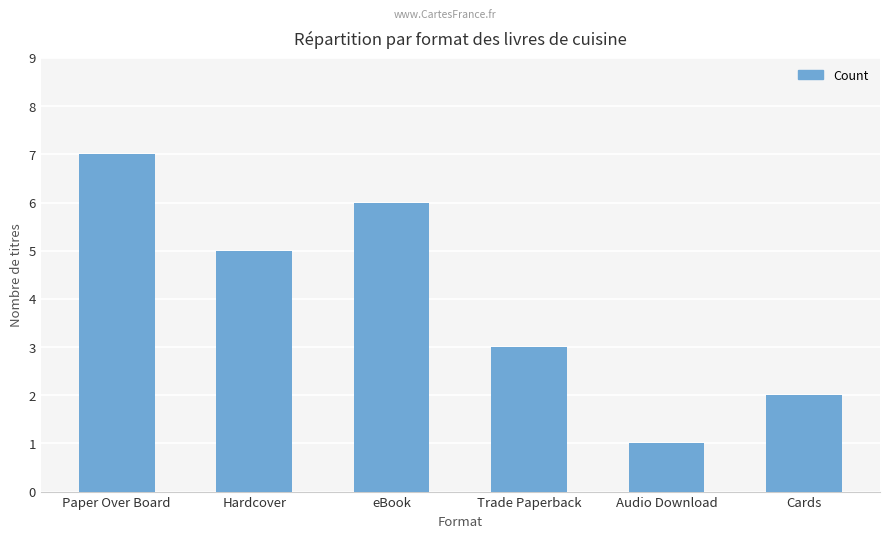

What is the label of the 2nd bar from the left?

Hardcover